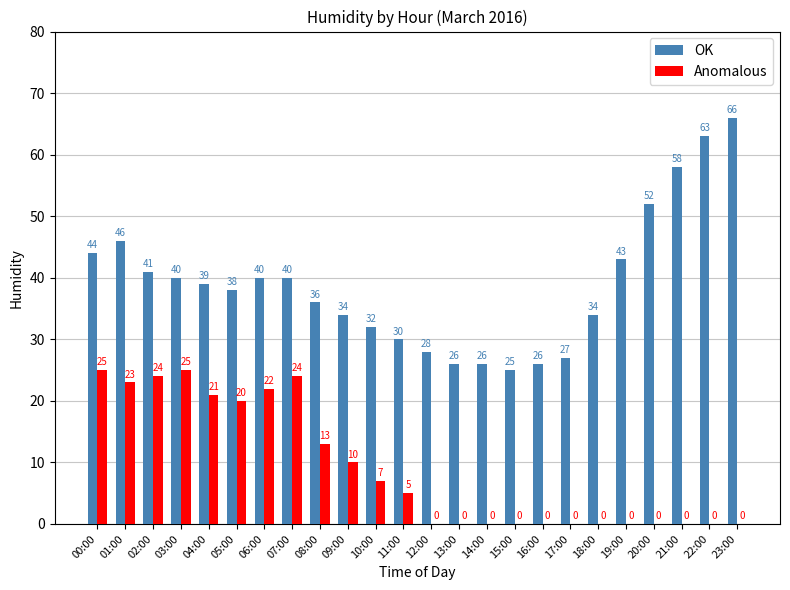

Does the chart contain stacked bars?

No